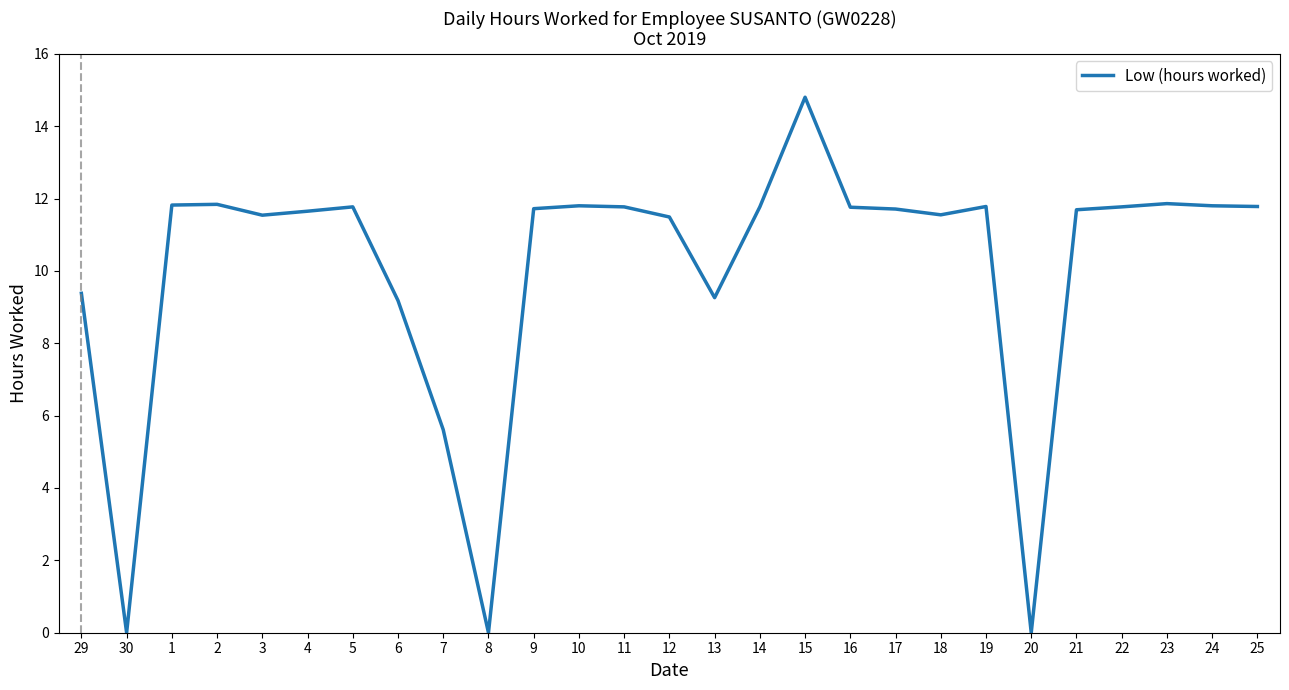

Where is the data nearest to the value 7?

7